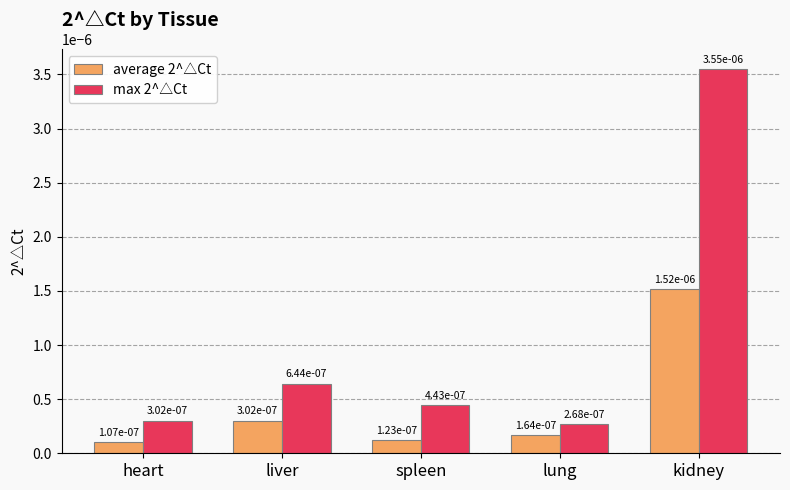

What position from the right is lung?

2